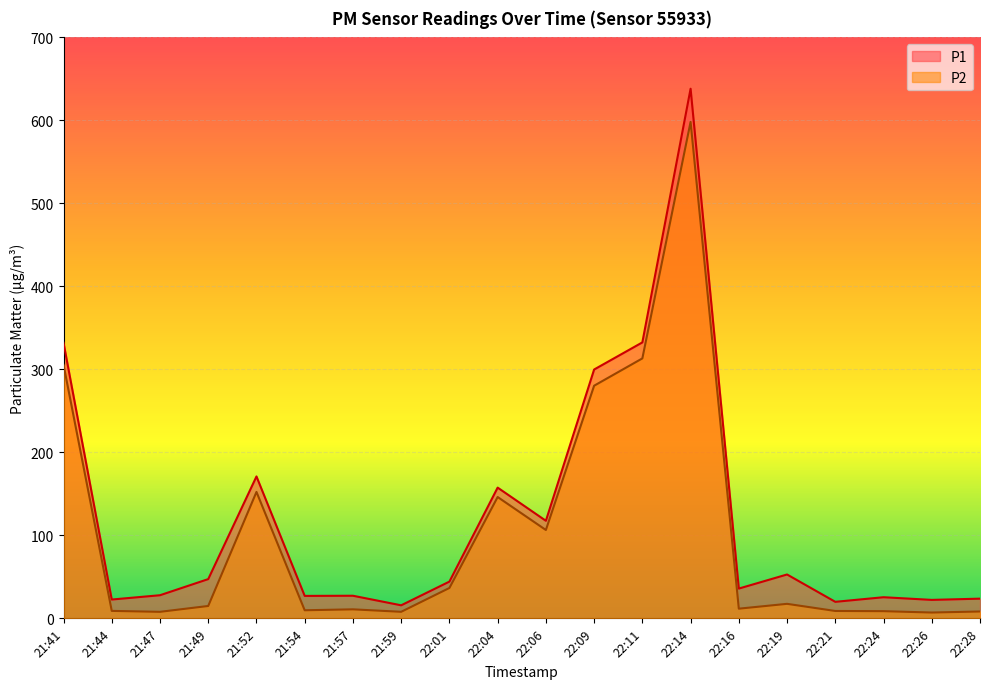

True or false: P2 has a value of 8.3 at 22:28.

True